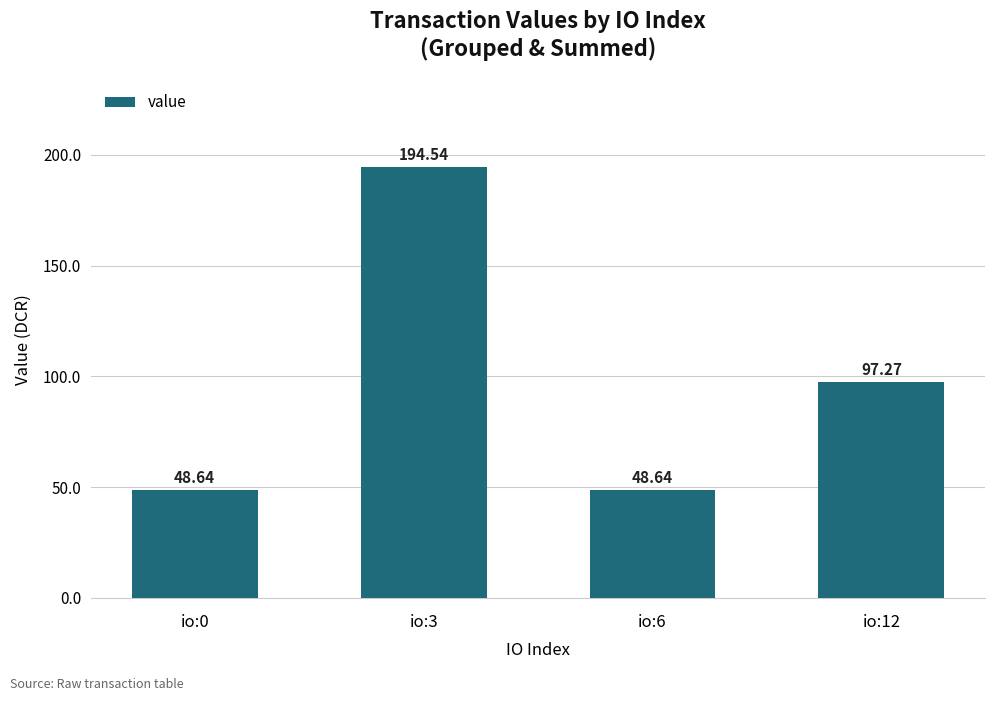

What is the sum of all values?

389.1